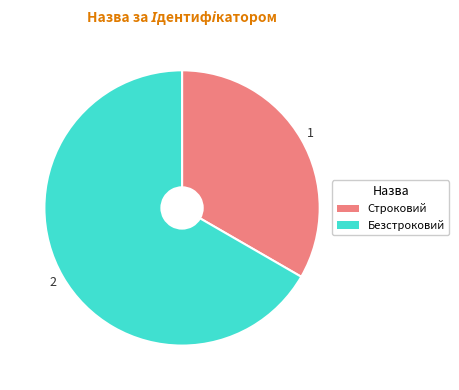

True or false: Строковий accounts for 33% of the total.

True